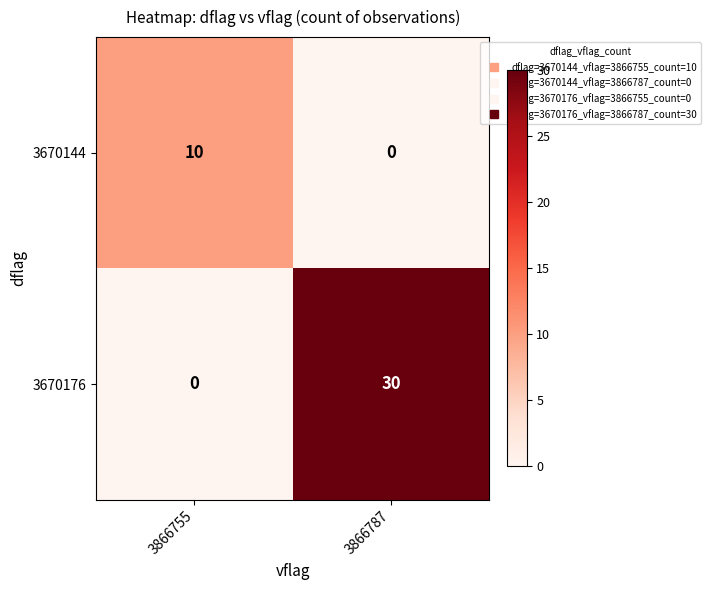

What is the sum of all 3670176 values?

30